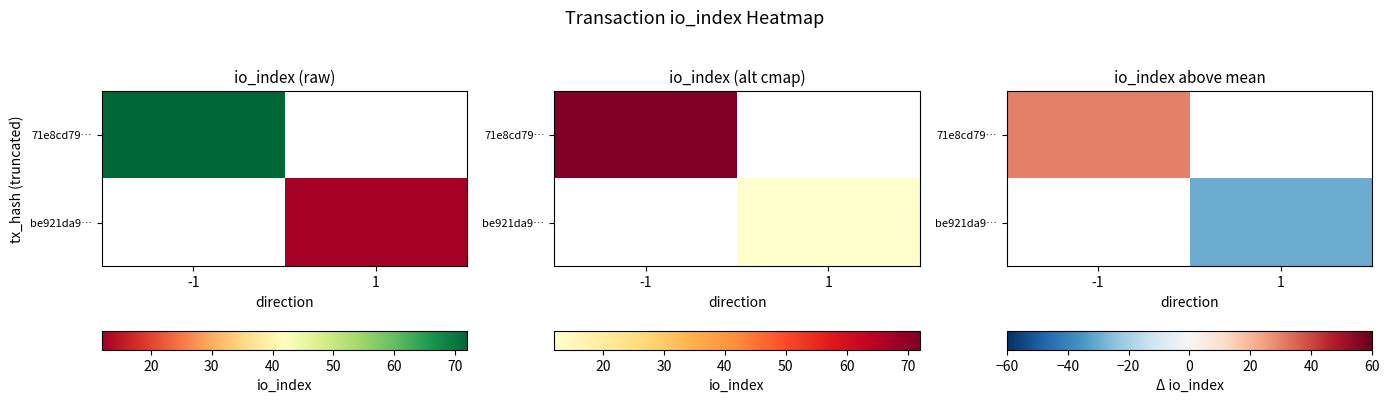

Which series has the largest total across all categories?

71e8cd79…